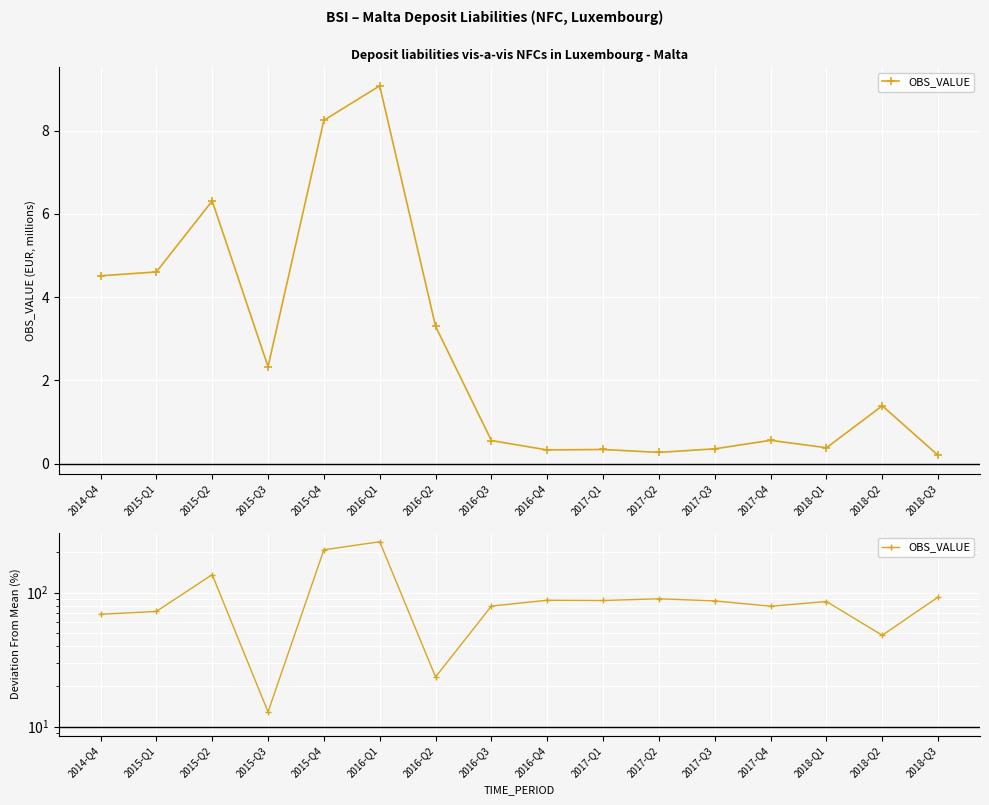

What is the difference between the maximum and second lowest values?

216.4